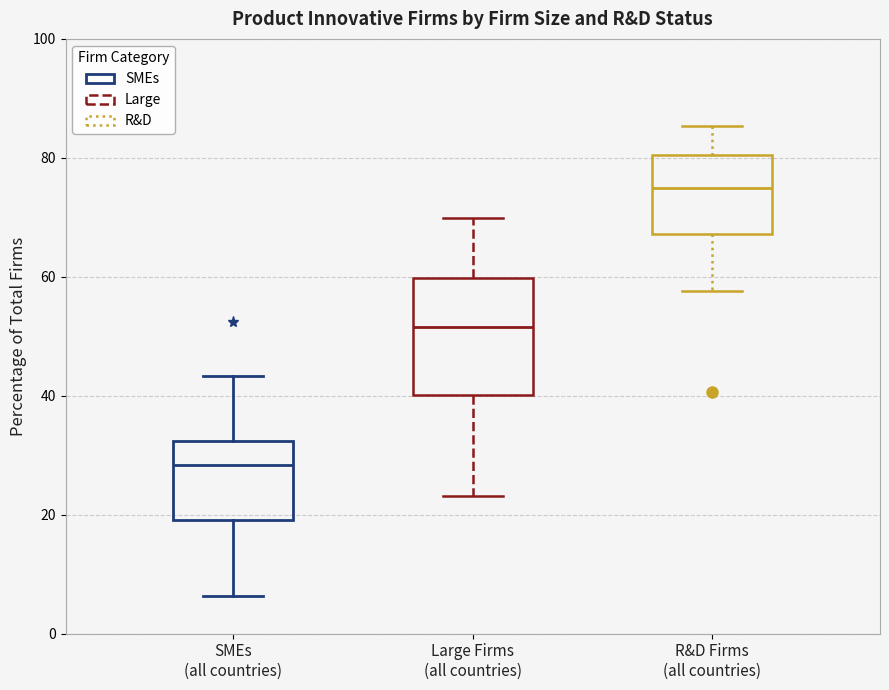

Reading left to right, transcribe this box plot: for each box, give where its median line is, the range the box spans, and where its two whiskers end, as read against the y-axis. The values are not printed on the chart, so give them approximately, as read against the axis.

SMEs (all countries): median 28, box 20 to 32, whiskers 6 to 44
Large Firms (all countries): median 52, box 40 to 60, whiskers 24 to 70
R&D Firms (all countries): median 74, box 68 to 80, whiskers 58 to 86